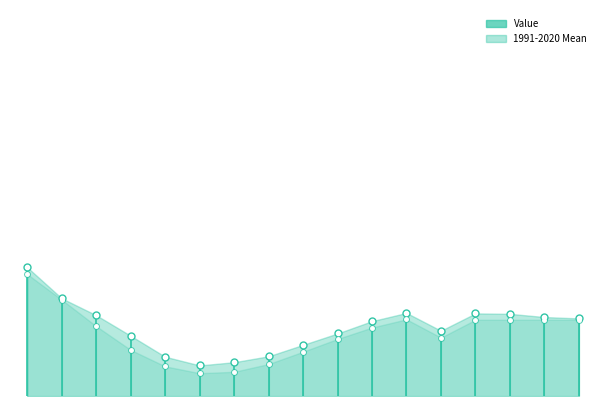

In Value, how many points are higher than both neighbors (excluding endpoints)?

2